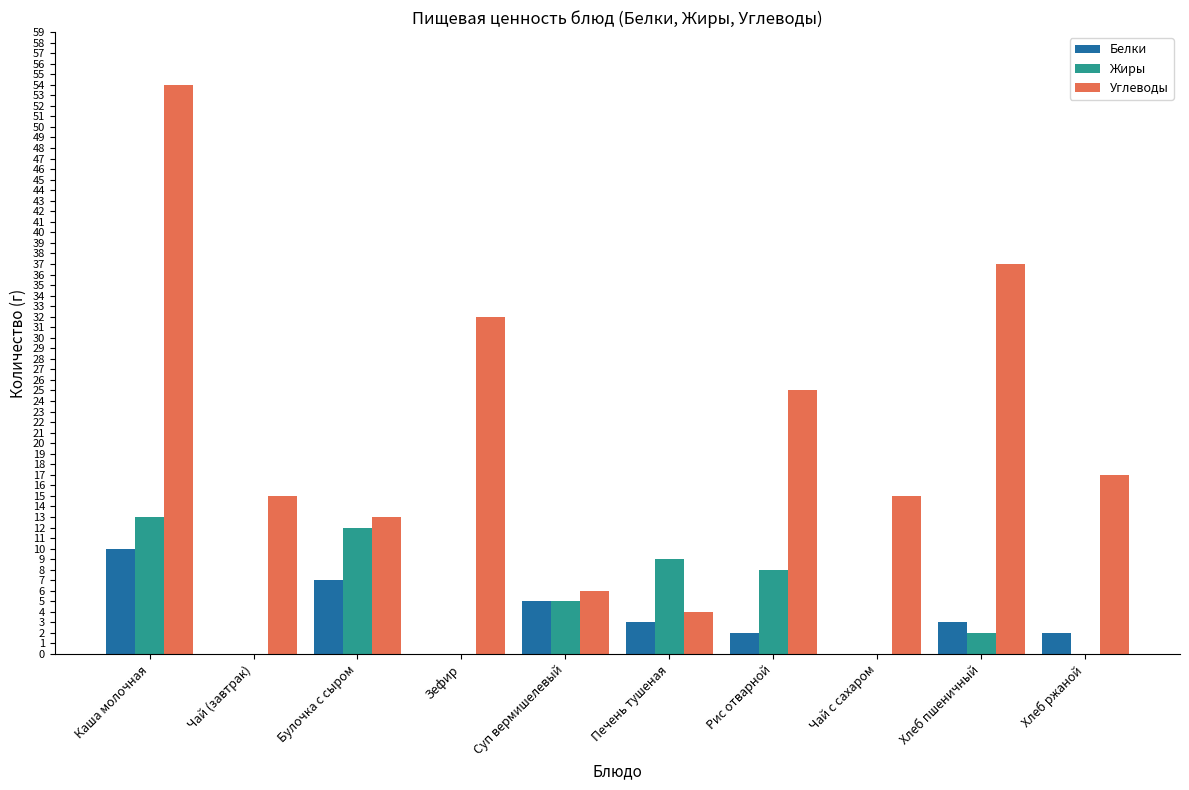

Where is Углеводы nearest to the value 29?

Зефир